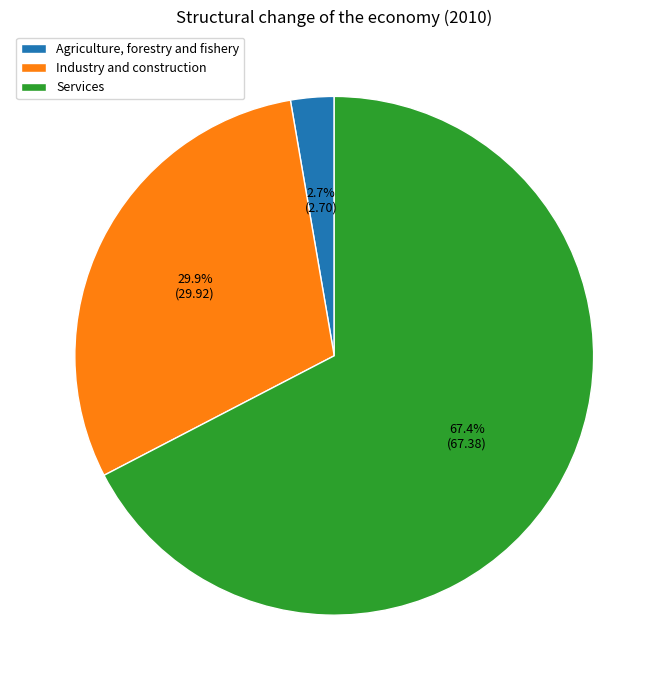

To the nearest percent, what is the average slice percentage?

33%